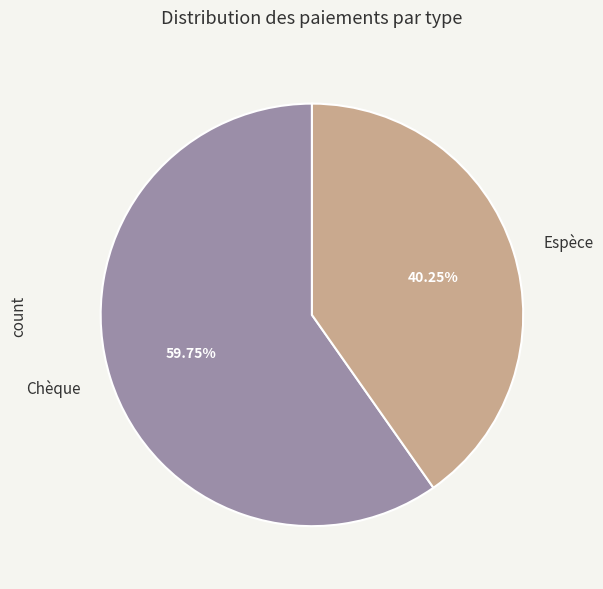

Approximately how many times larger is the value at Chèque compared to Espèce?

1.5